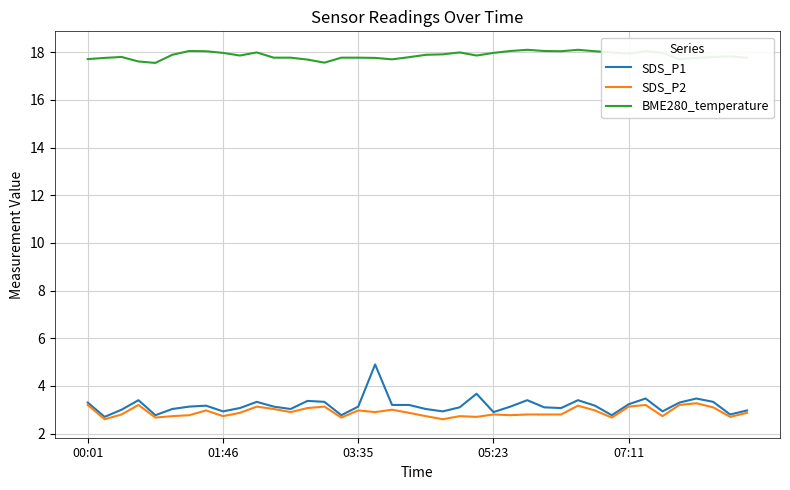

True or false: SDS_P2 and BME280_temperature cross at least once.

False